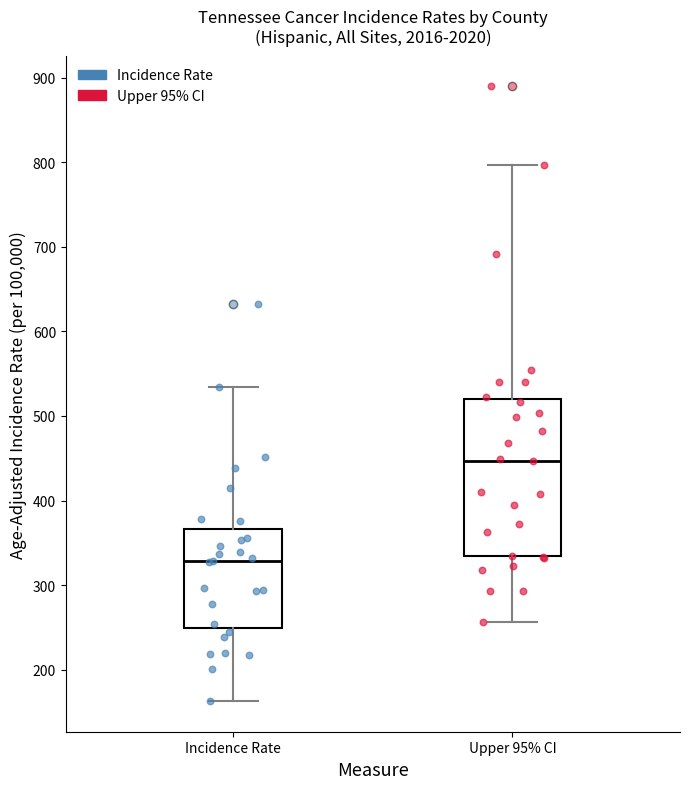

Reading left to right, read every box against the y-axis: the position of its median line, the range the box covers, and the ends of its whiskers. The values are not printed on the chart, so give them approximately, as read against the axis.

Incidence Rate: median 330, box 250 to 370, whiskers 160 to 530
Upper 95% CI: median 450, box 330 to 520, whiskers 260 to 800